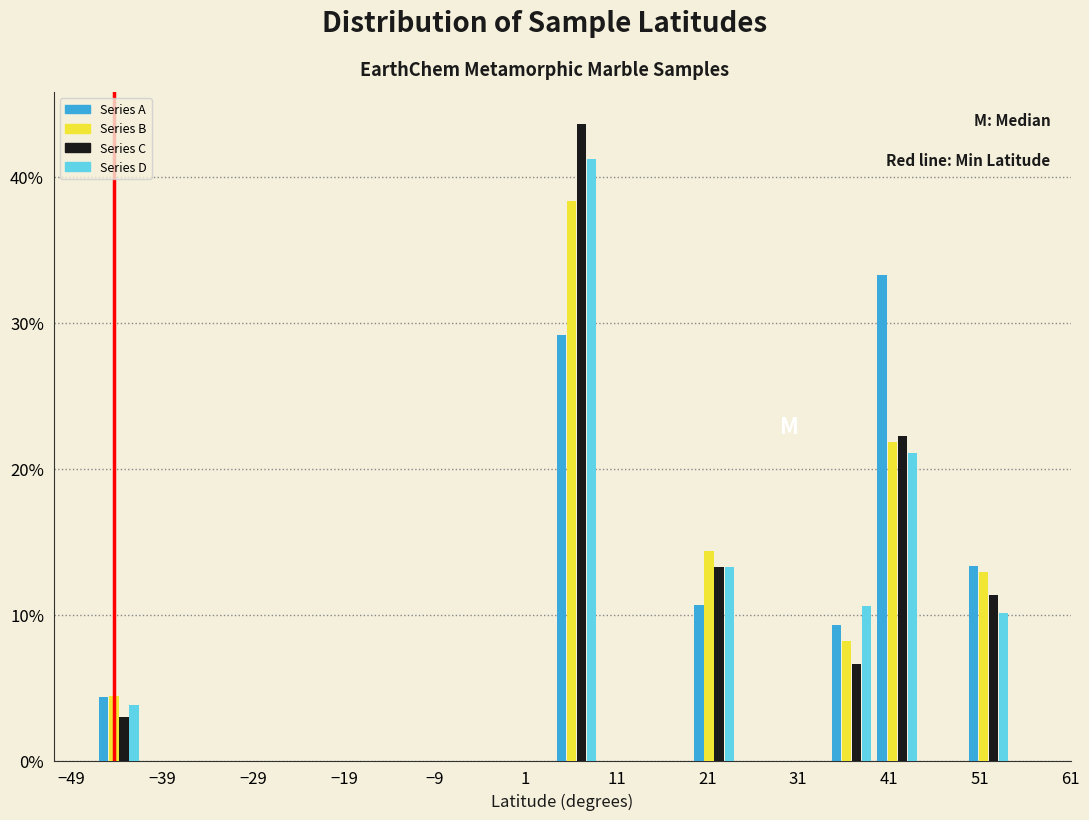

In the Series D series, which range on the x-axis has the tallest bar?

4 to 9